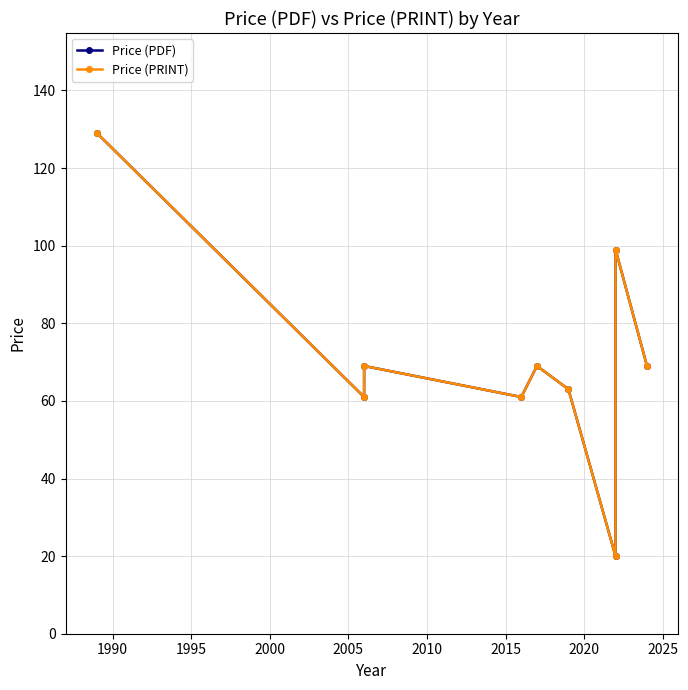

At how many categories does at least one series exceed 32?

8